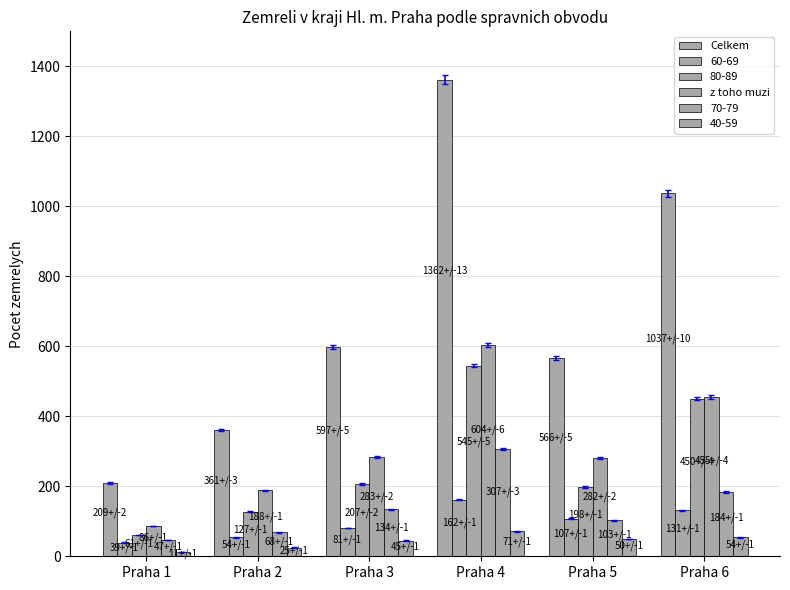

Are the bars grouped side by side (vs. stacked)?

Yes